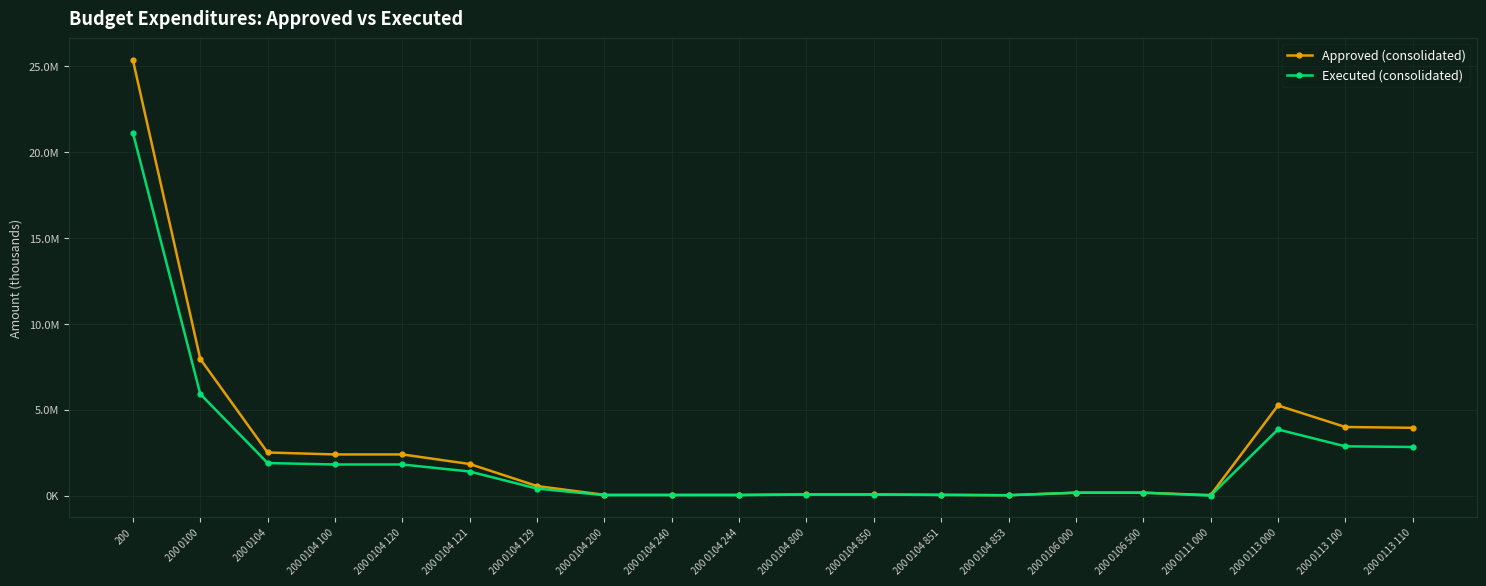

True or false: Executed (consolidated) and Approved (consolidated) intersect in this chart.

False